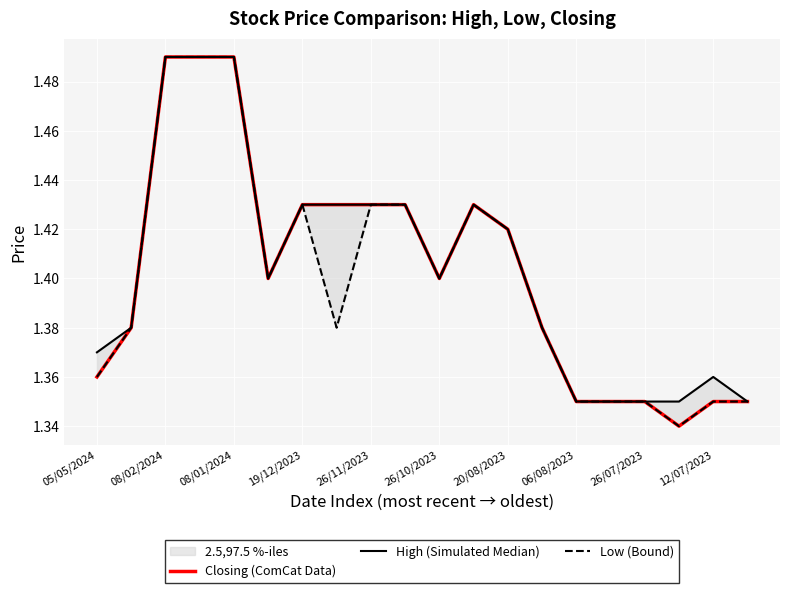

Reading left to right, list all the values displayed in this chart.

Closing (ComCat Data): 1.4	1.4	1.5	1.5	1.5	1.4	1.4	1.4	1.4	1.4	1.4	1.4	1.4	1.4	1.4	1.4	1.4	1.3	1.4	1.4
High (Simulated Median): 1.4	1.4	1.5	1.5	1.5	1.4	1.4	1.4	1.4	1.4	1.4	1.4	1.4	1.4	1.4	1.4	1.4	1.4	1.4	1.4
Low (Bound): 1.4	1.4	1.5	1.5	1.5	1.4	1.4	1.4	1.4	1.4	1.4	1.4	1.4	1.4	1.4	1.4	1.4	1.3	1.4	1.4